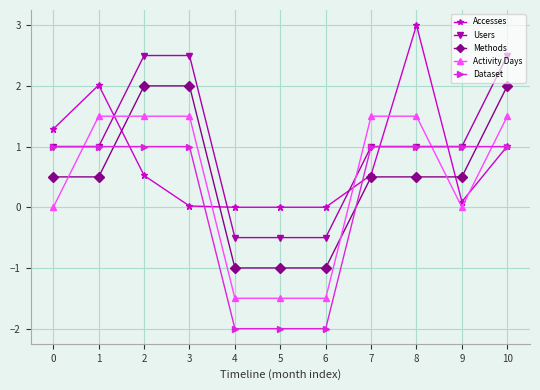

How many categories are shown in the chart?

11